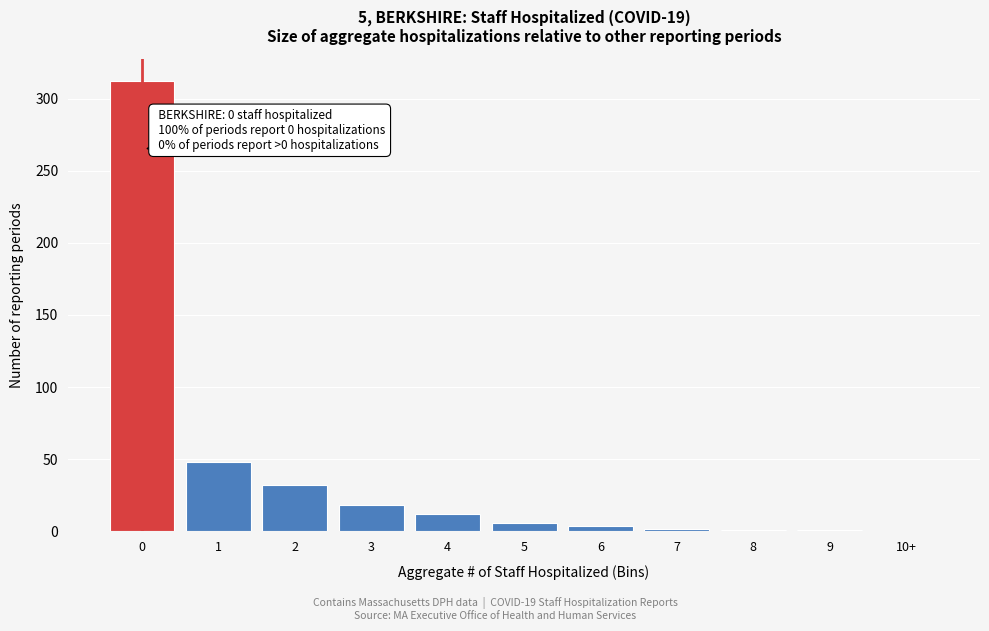

What is the change in value from 0 to 3?

-294